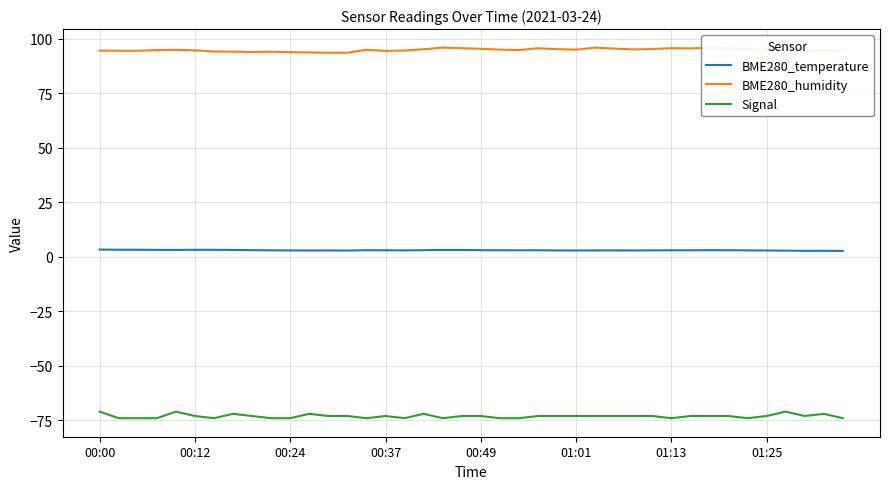

What is the highest value of the BME280_humidity series?

96.0